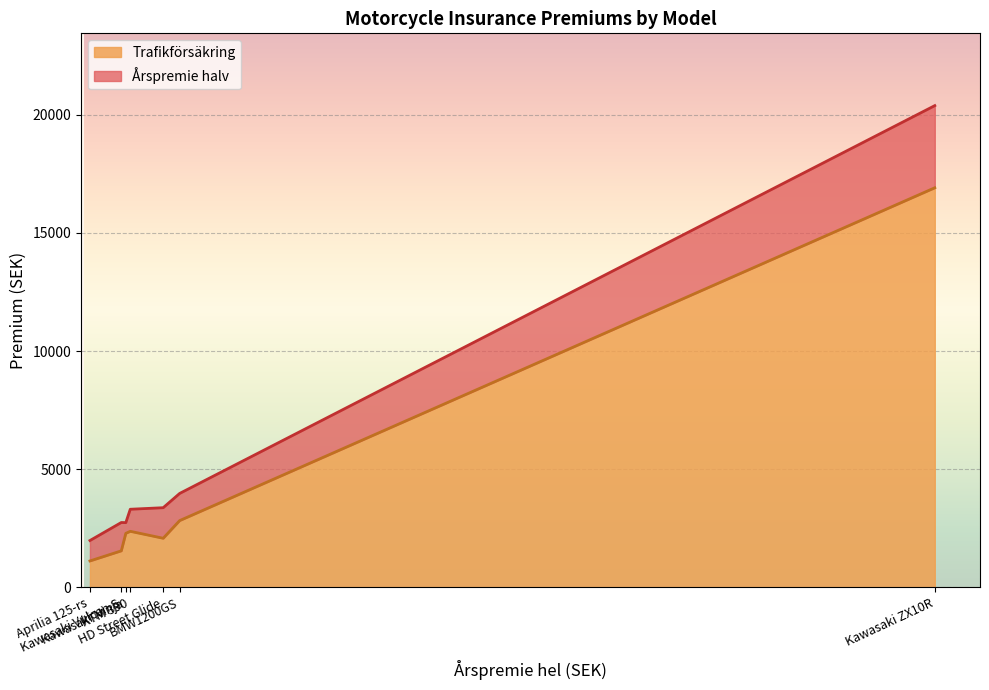

What is the minimum value for Trafikförsäkring?

1123